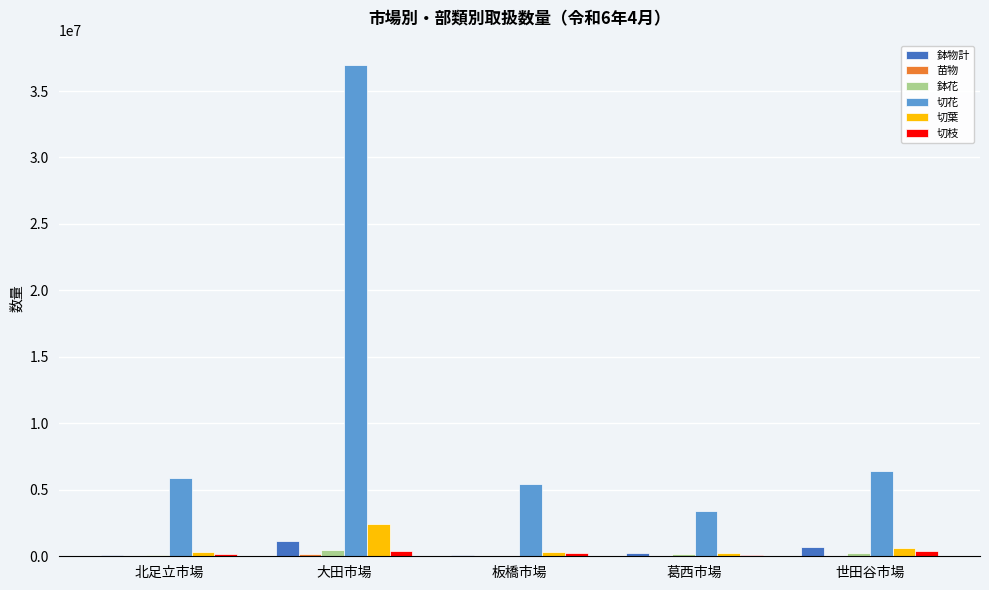

Which series changed the most between 北足立市場 and 世田谷市場?

鉢物計